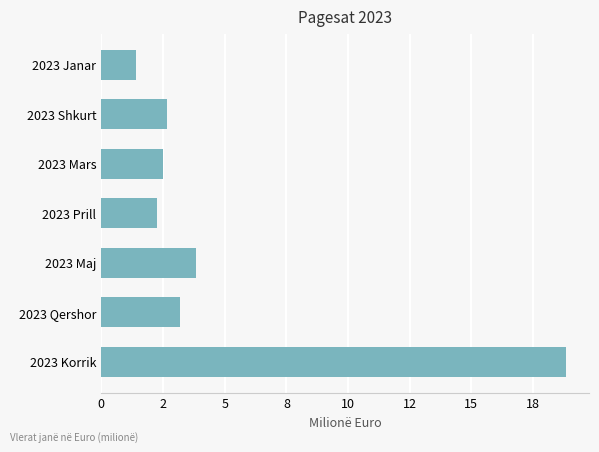

Are the bars grouped side by side (vs. stacked)?

No